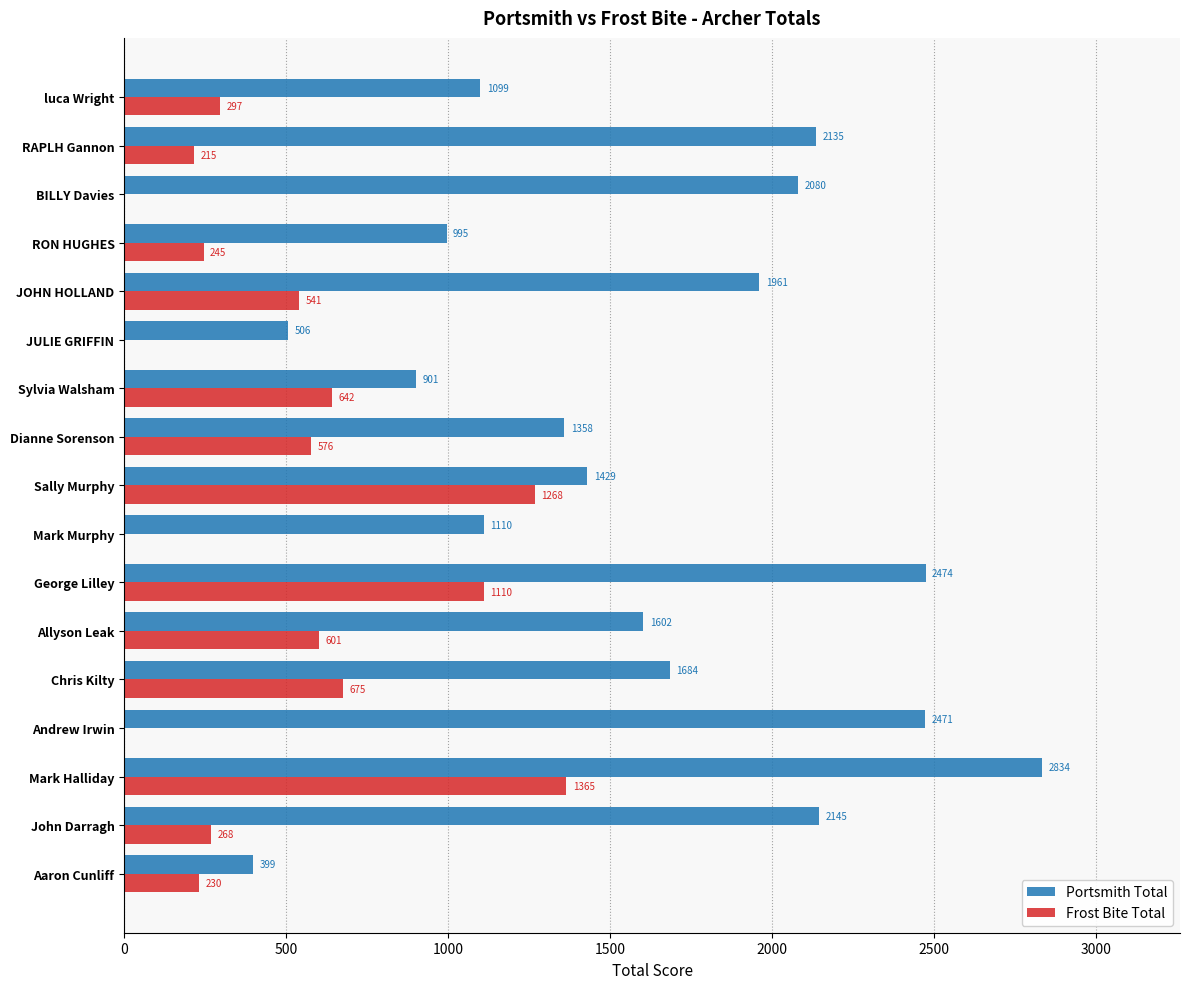

Which series changed the most between Dianne Sorenson and JOHN HOLLAND?

Portsmith Total